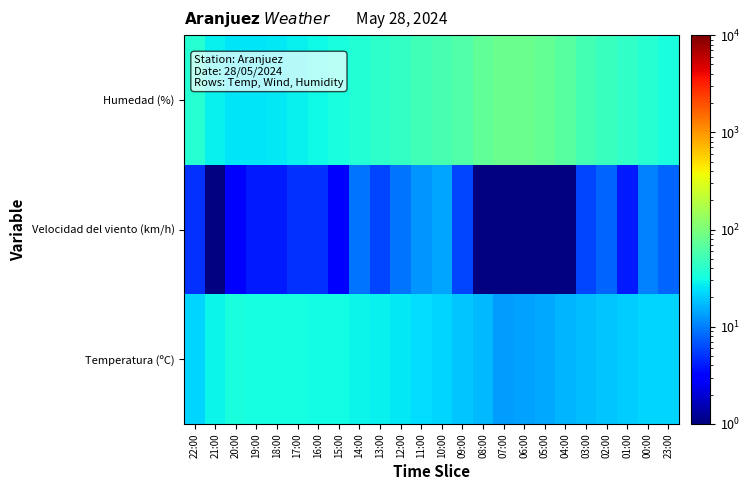

Rank the series by their maximum value, from lowest to highest.

Velocidad del viento (km/h), Temperatura (ºC), Humedad (%)